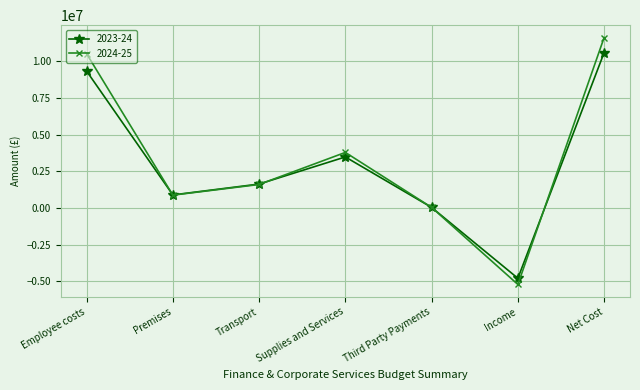

What is the value of the 2023-24 point at the 6th from the left?

-4782400